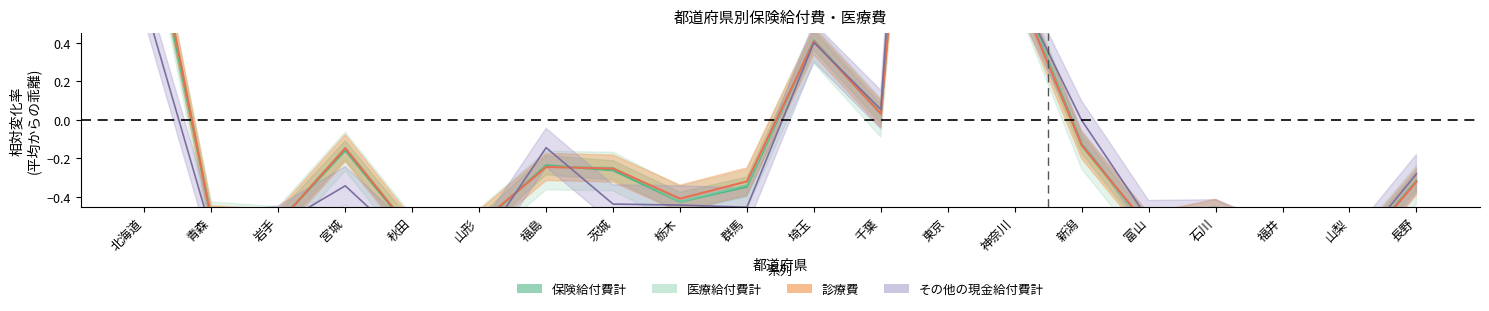

Does the chart display data point markers on the line(s)?

No